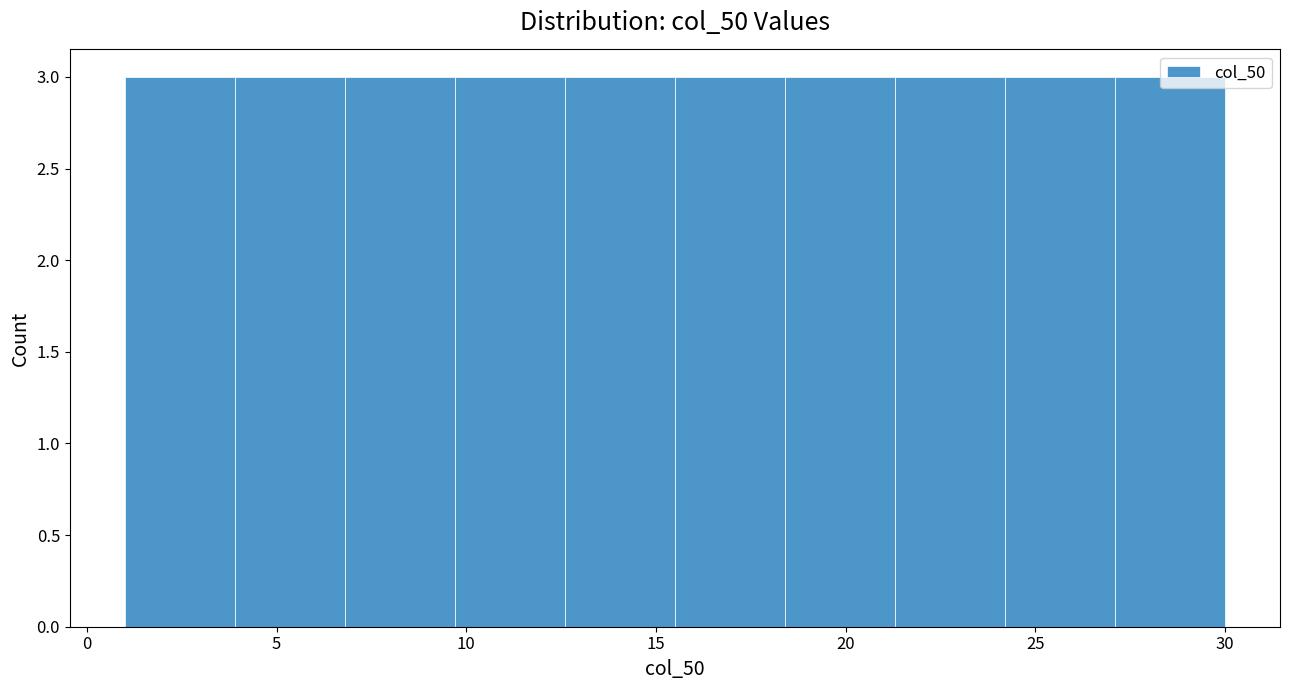

What is the height of the bar covering 9.7 to 12.6 on the x-axis? Neither the bar edges nor the heights are printed on the chart, so give them approximately, as read against the axes.

3